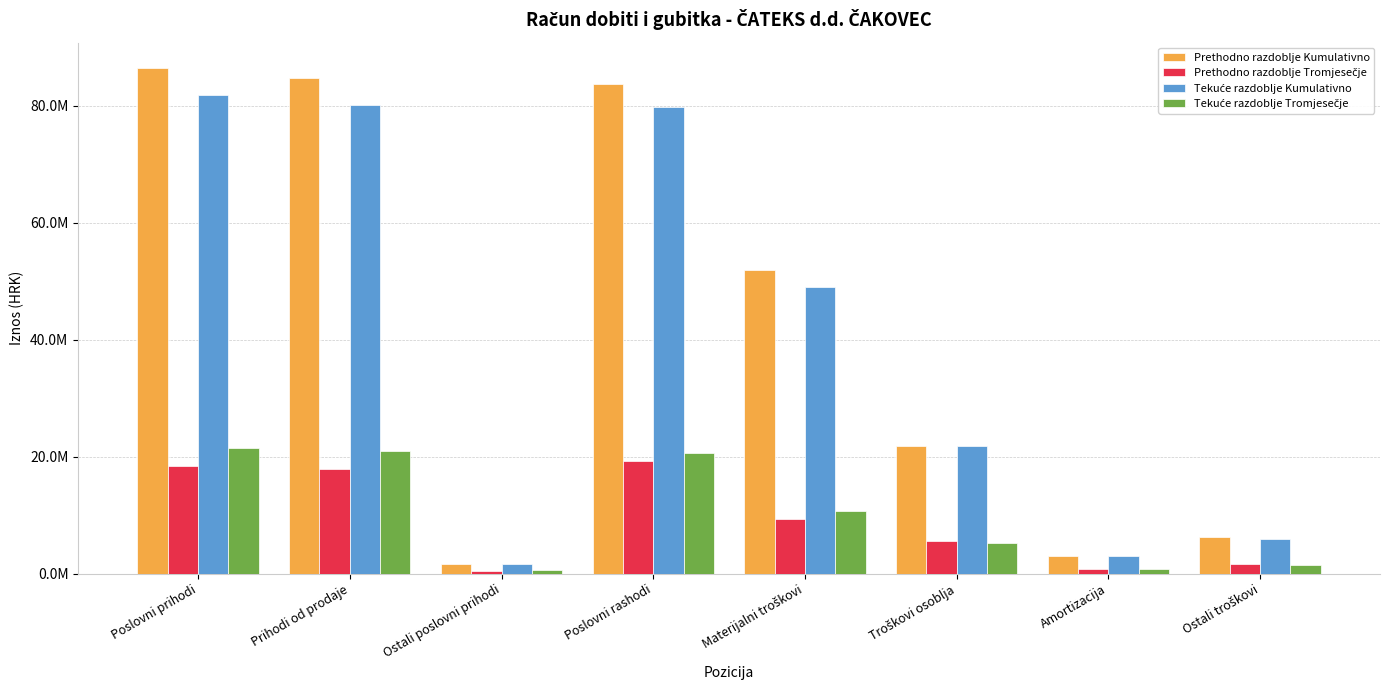

Are the bars grouped side by side (vs. stacked)?

Yes